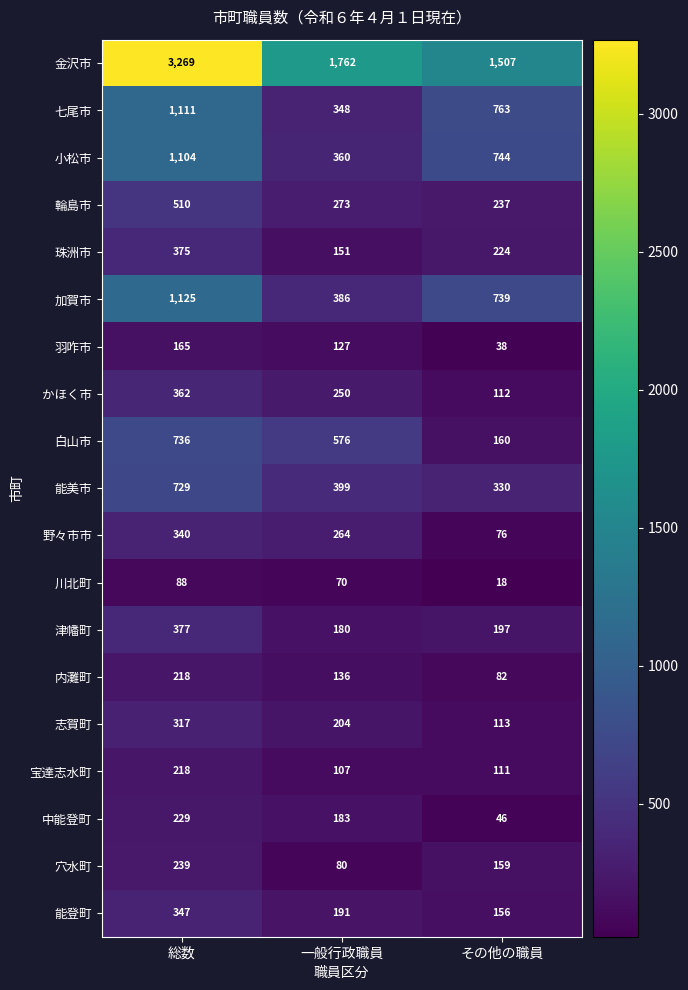

What is the sum of the 珠洲市 values at 一般行政職員 and その他の職員?

375